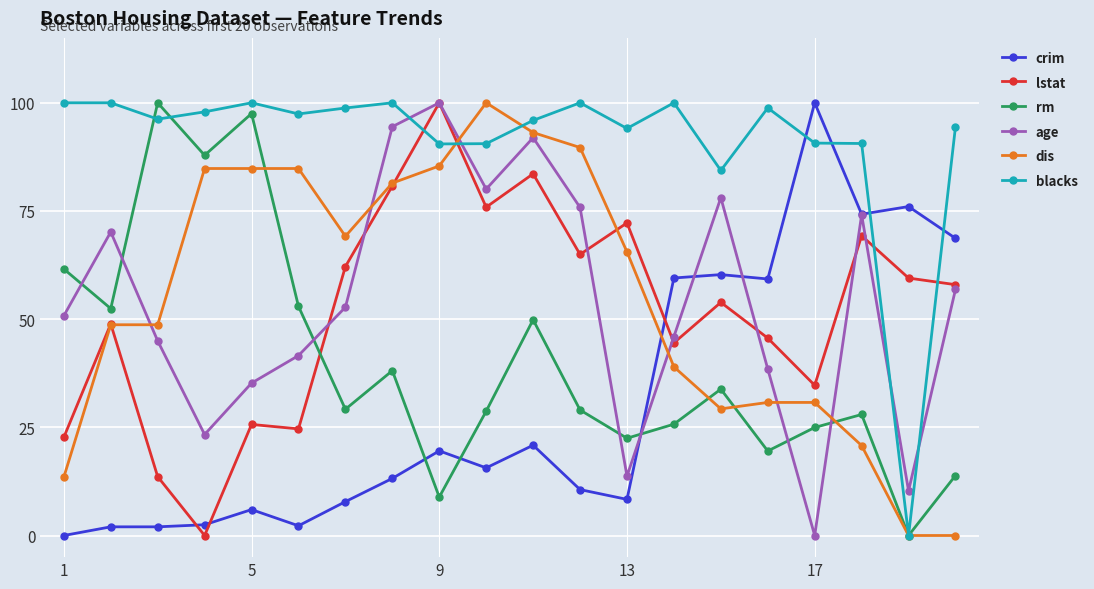

How many interior local valleys does the lstat series have?

6